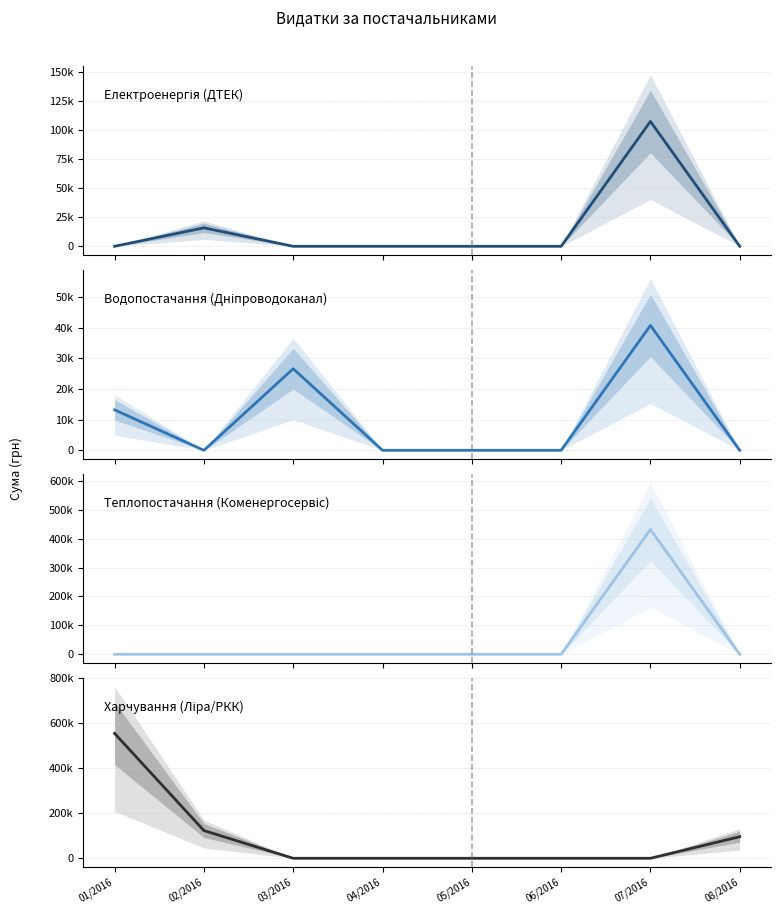

Which has a higher value, 06/2016 or 01/2016?

06/2016